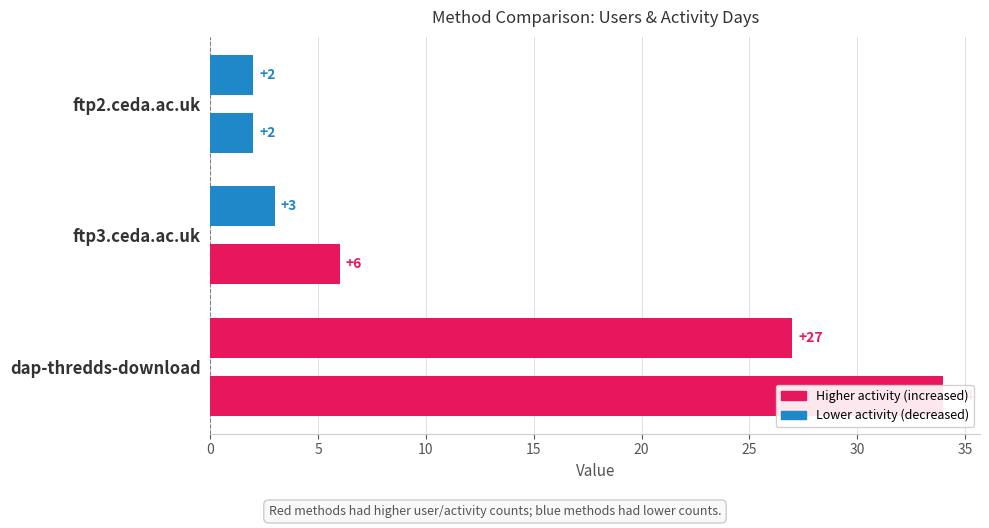

What is the minimum value for Users?

2